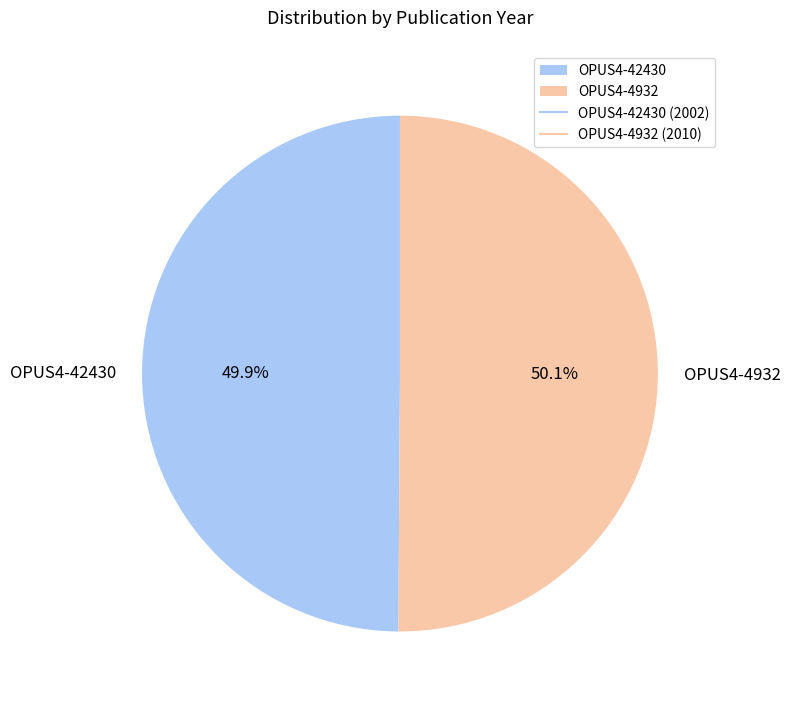

To the nearest percent, what percentage of the pie is OPUS4-42430?

50%